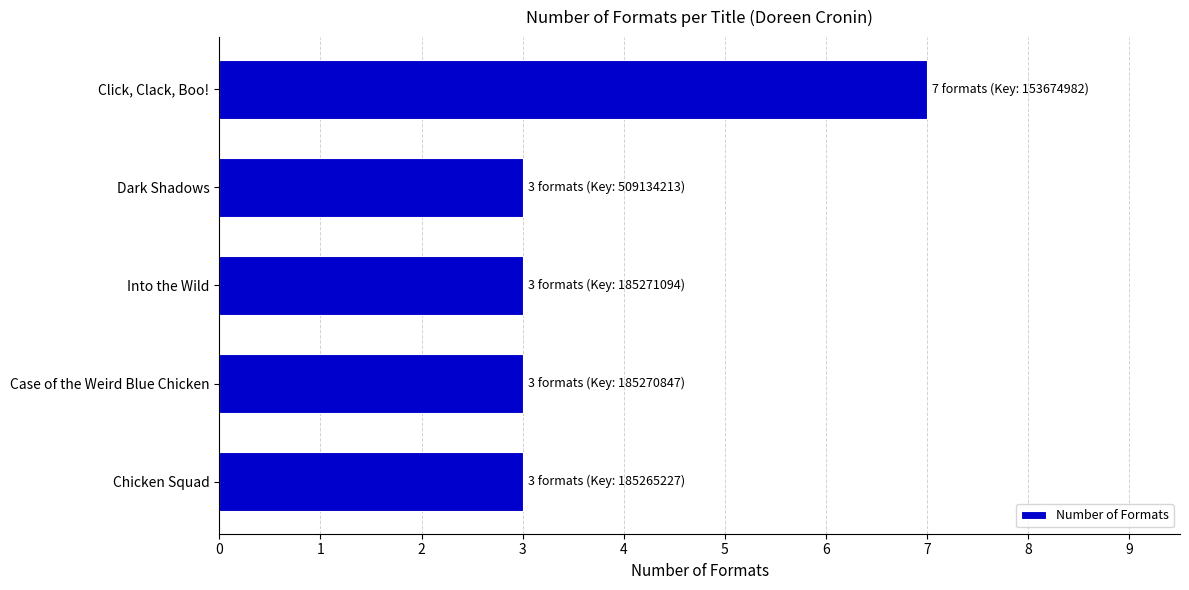

Is it true that the value at Click, Clack, Boo! is 4?

False